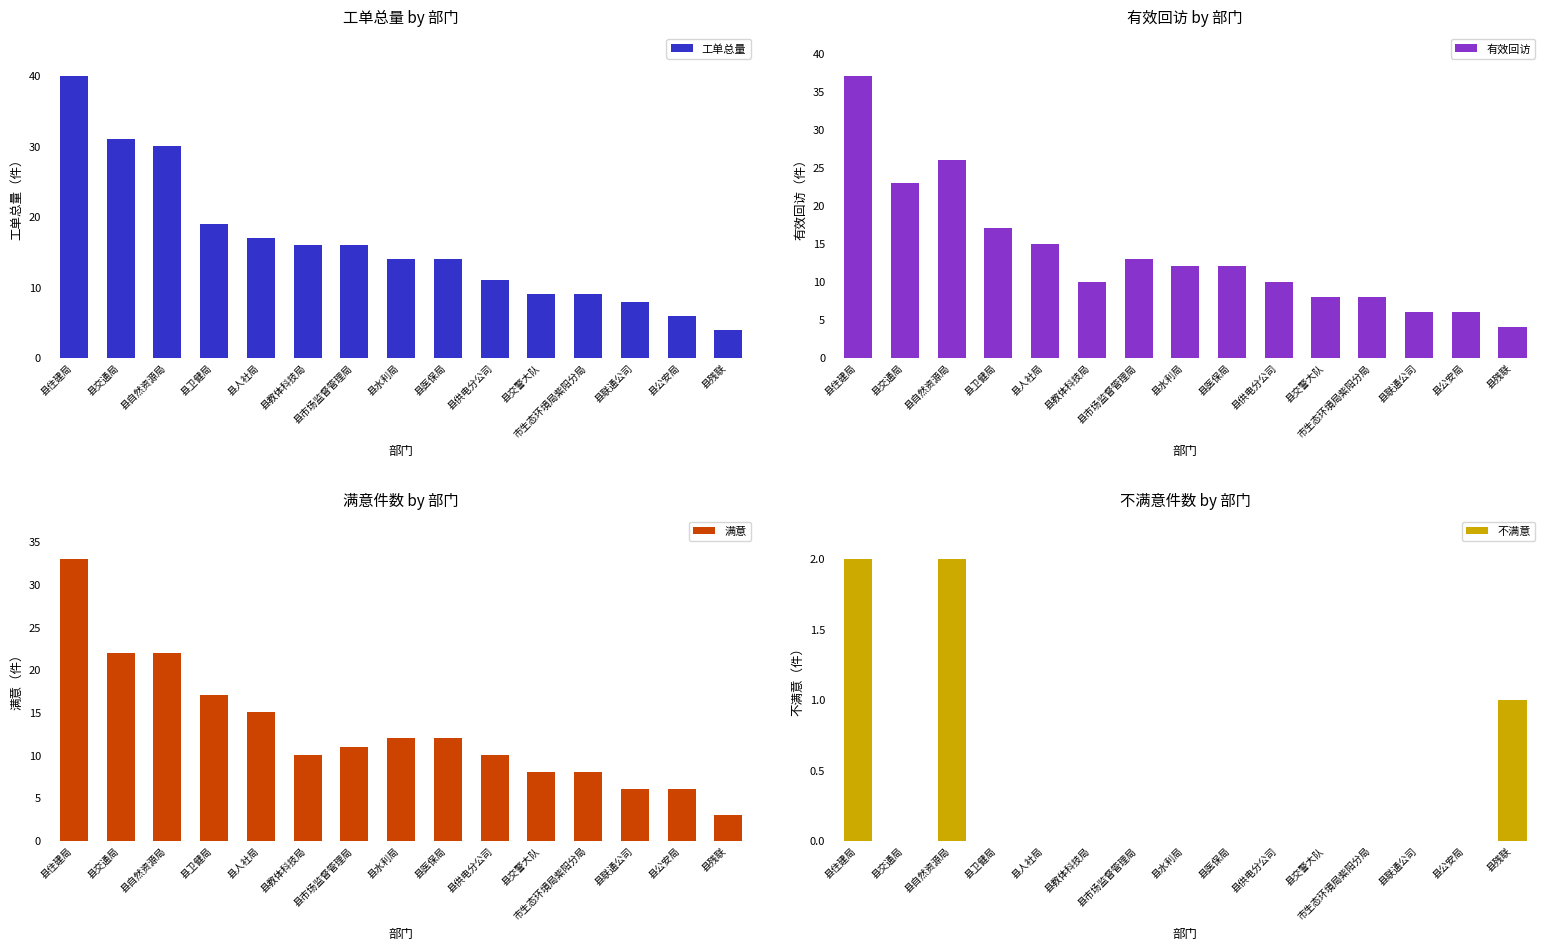

Which series has the largest range (max minus min)?

工单总量